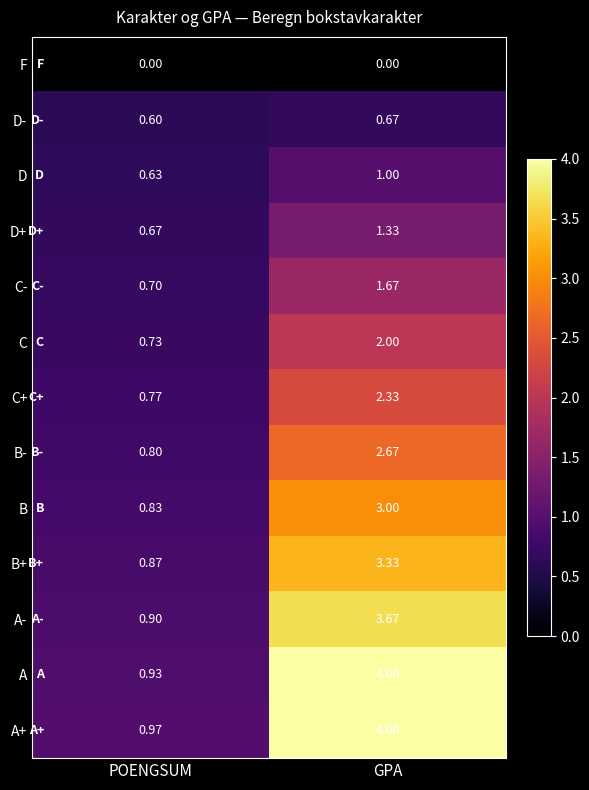

At POENGSUM, list the series in order from largest to smallest.

A+, A, A-, B+, B, B-, C+, C, C-, D+, D, D-, F